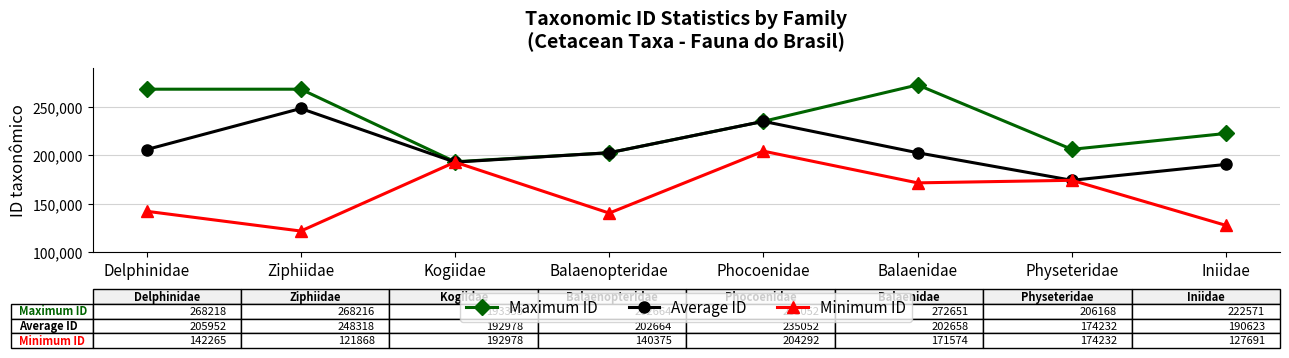

What is the value of the Maximum ID point at the 1st from the left?

268218